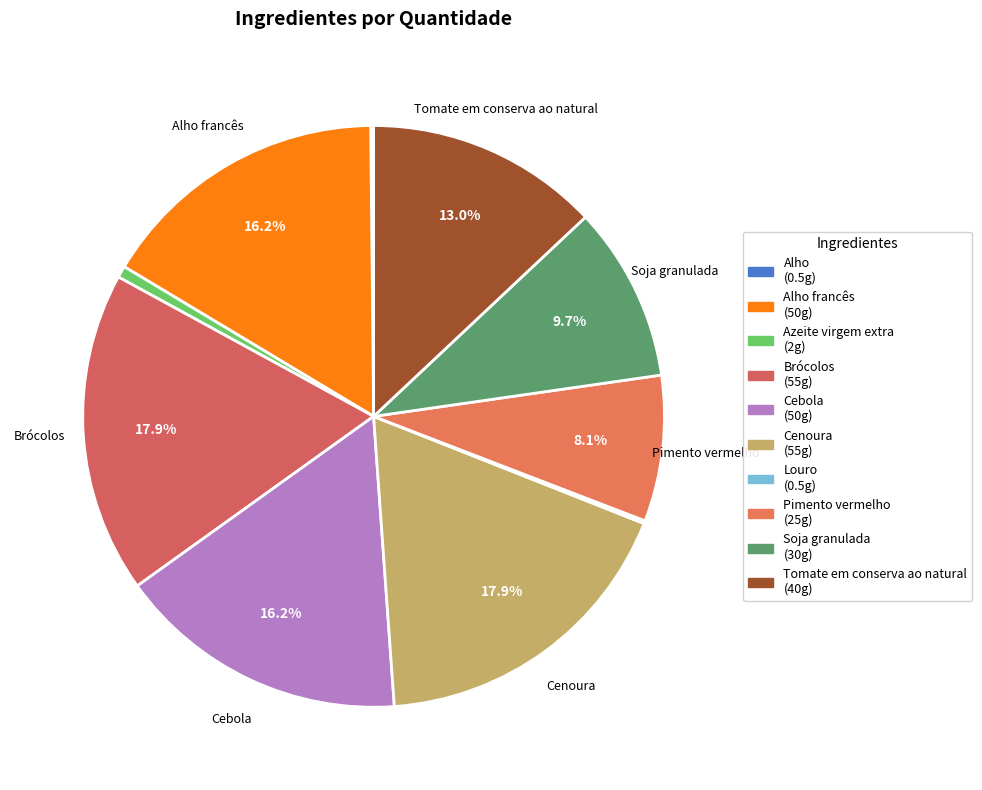

Rank the categories by value from lowest to highest.

Alho, Louro, Azeite virgem extra, Pimento vermelho, Soja granulada, Tomate em conserva ao natural, Alho francês, Cebola, Brócolos, Cenoura